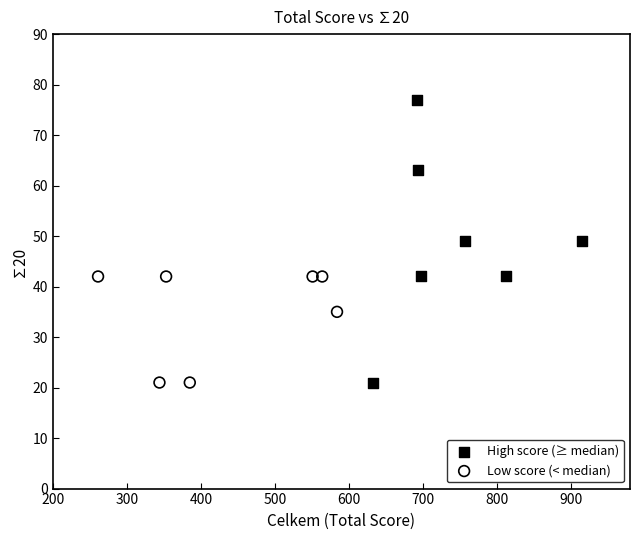

Which series has the widest spread of Y values?

High score (≥ median)